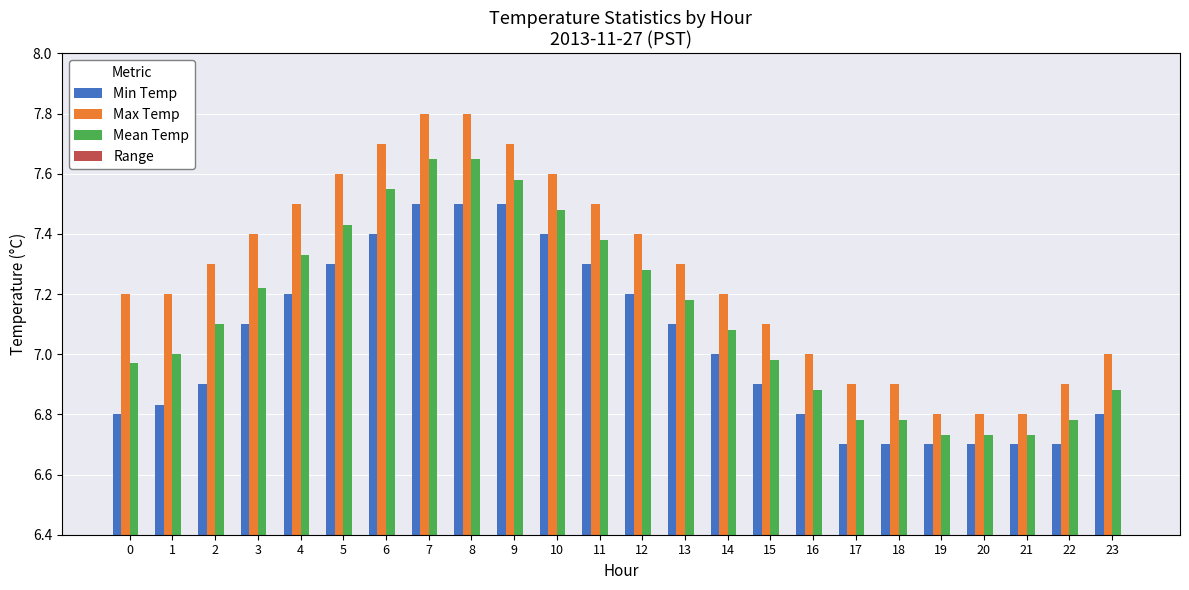

What is the sum of the Max Temp values at 0 and 22?

14.1